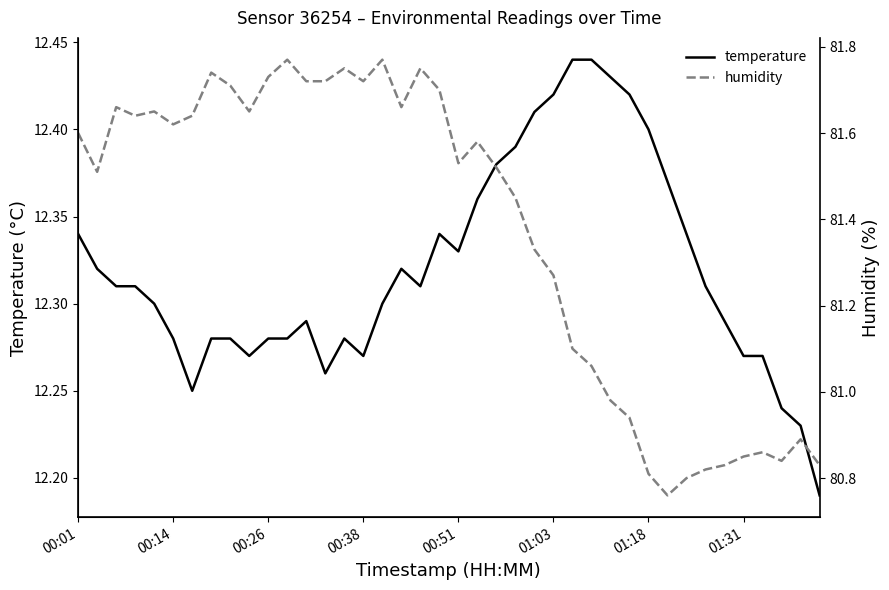

What is the difference between the maximum and minimum values in the humidity series?

1.0